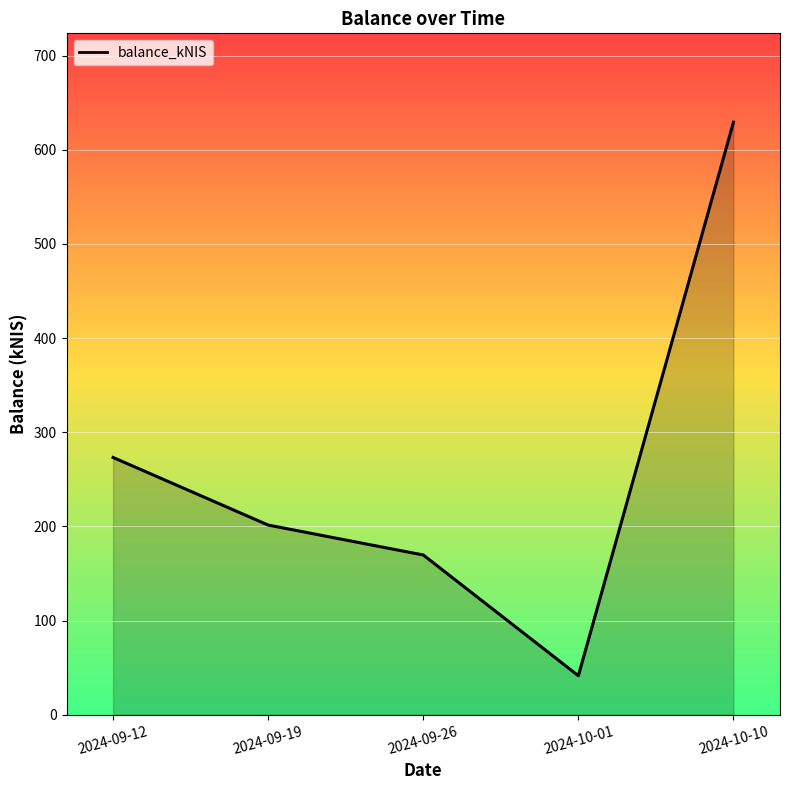

The chart shows a value of 227.7 at 2024-09-26. True or false?

False